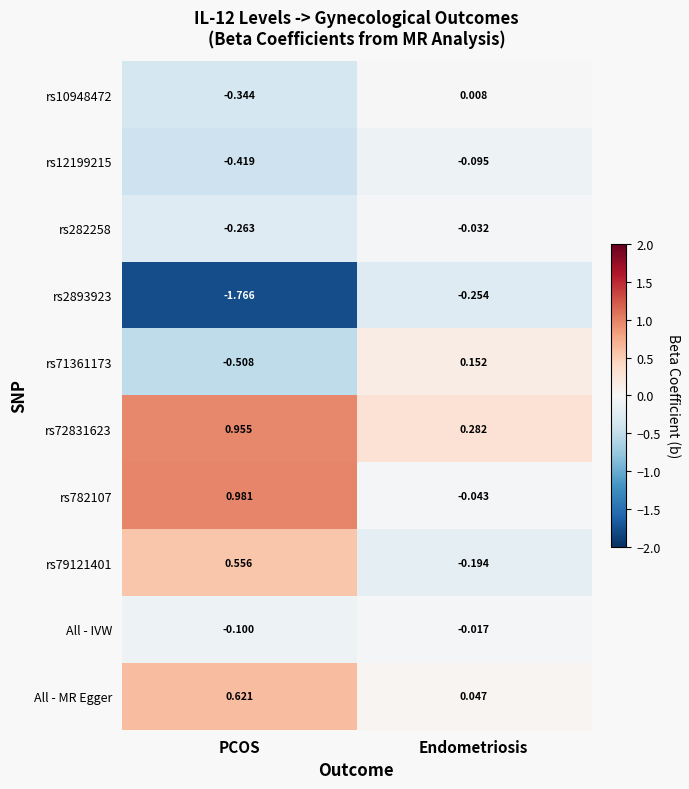

At which category is the sum across all series the highest?

Endometriosis